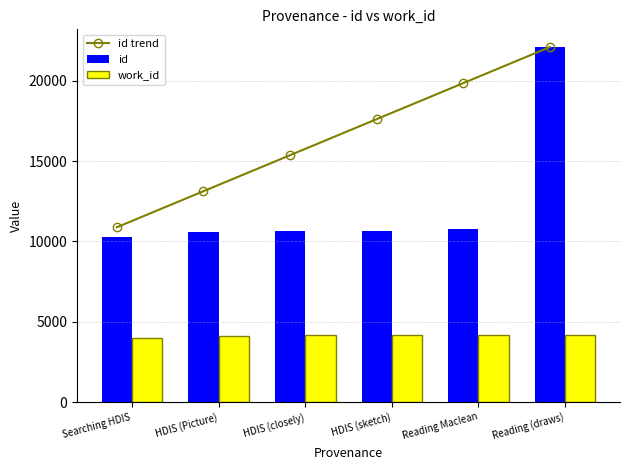

At which category is the sum across all series the highest?

Reading (draws)